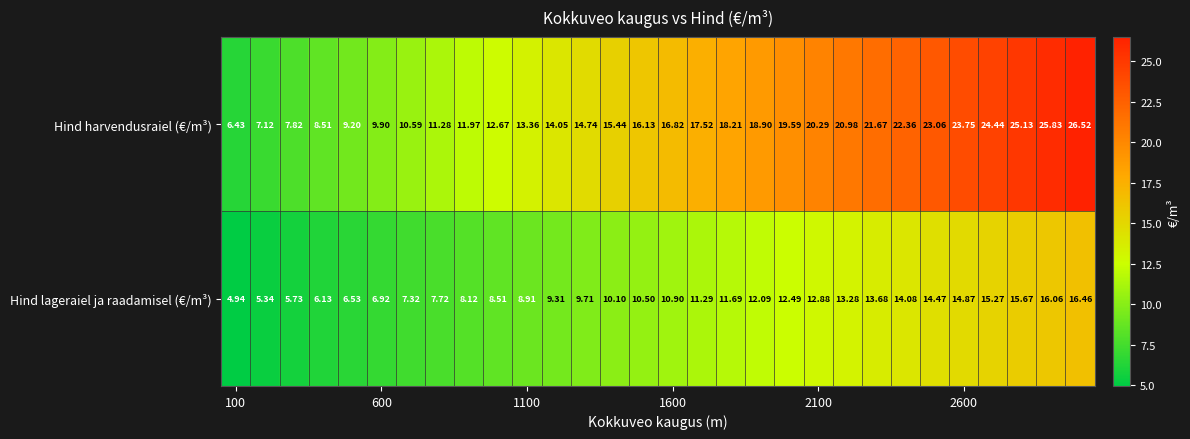

Rank the series by their maximum value, from lowest to highest.

Hind lageraiel ja raadamisel (€/m³), Hind harvendusraiel (€/m³)